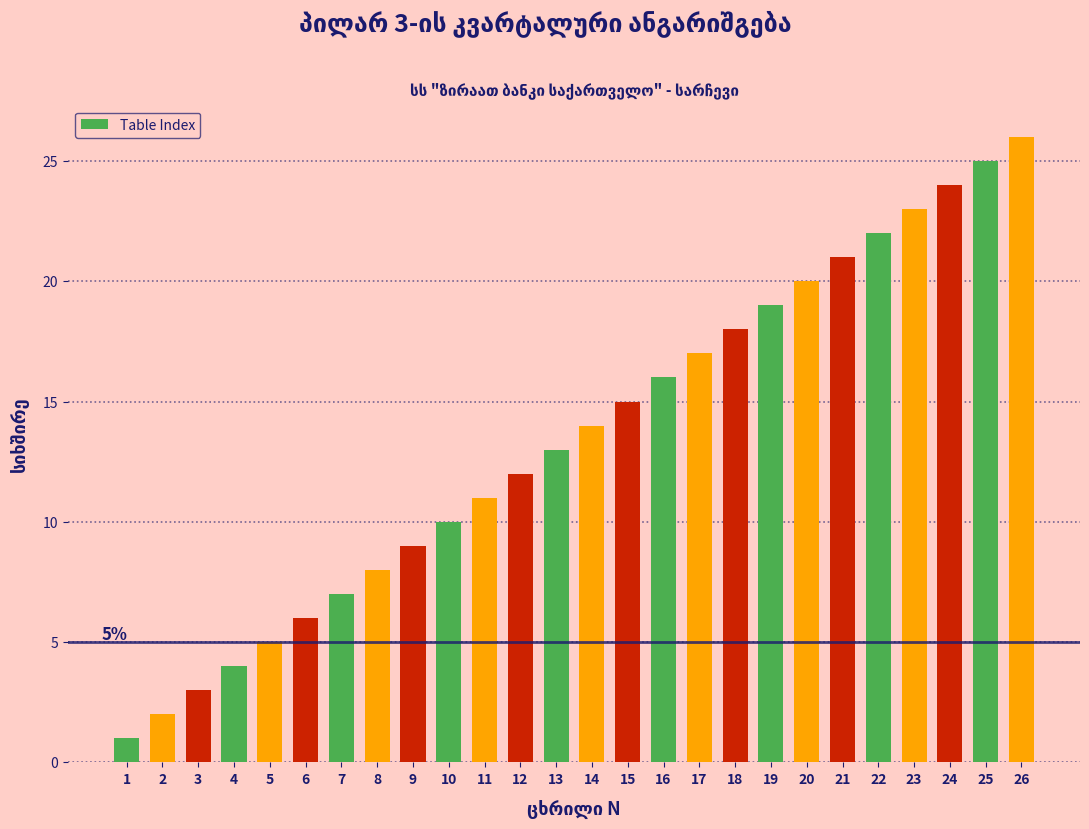

What is the maximum value shown in the chart?

26